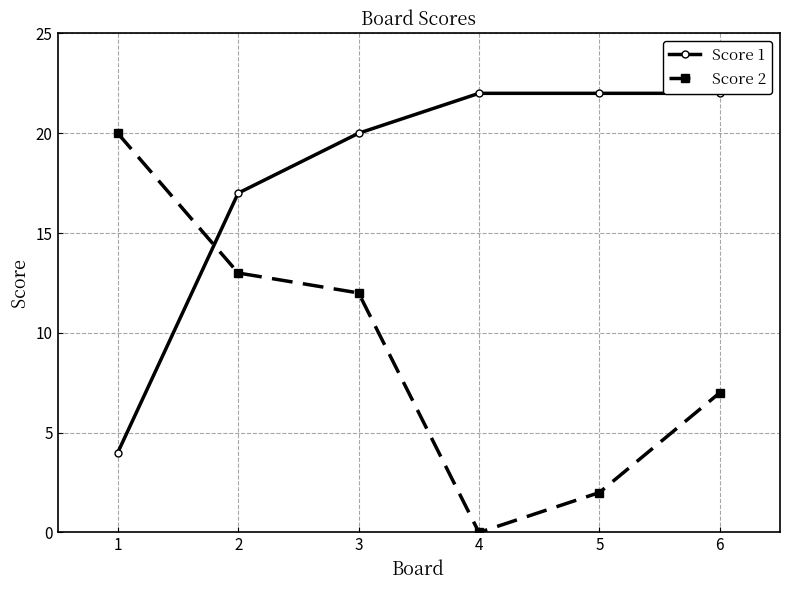

Is it true that Score 1 equals 22 at 6?

True